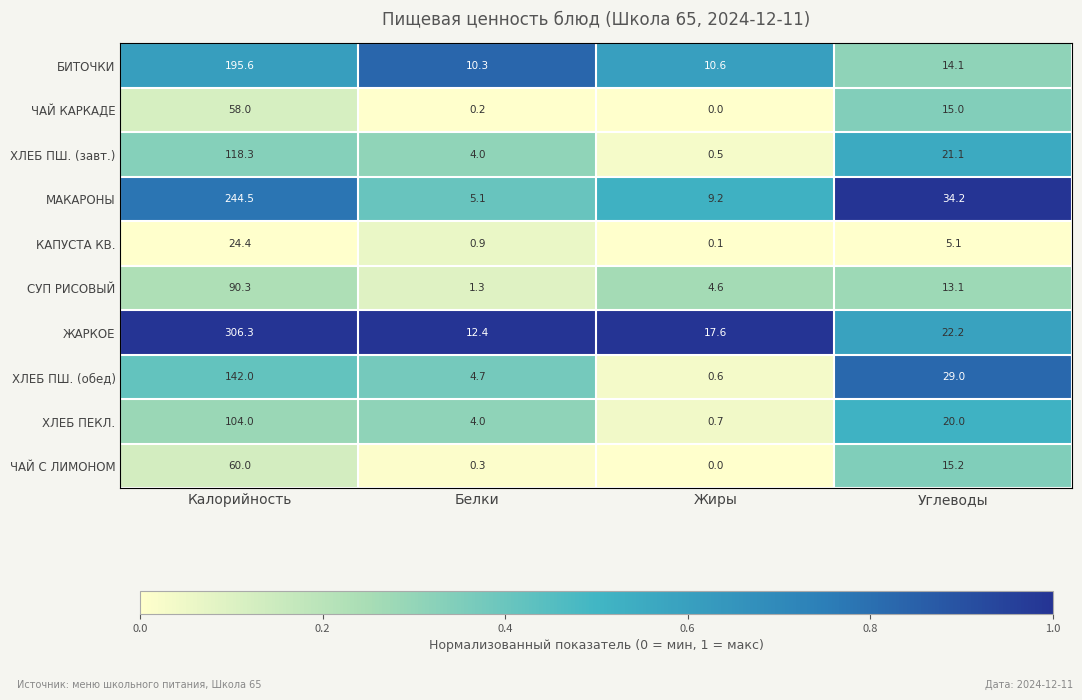

True or false: СУП РИСОВЫЙ has a value of 8.9 at Углеводы.

False